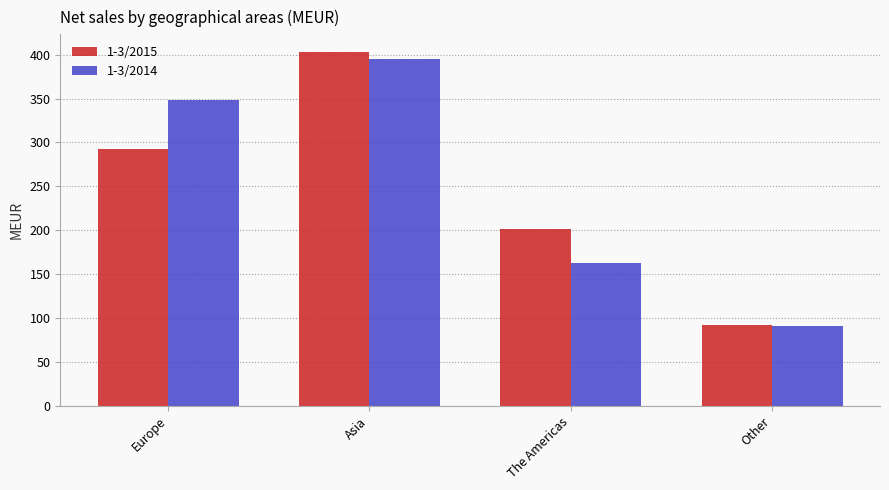

How many groups of bars are there?

4